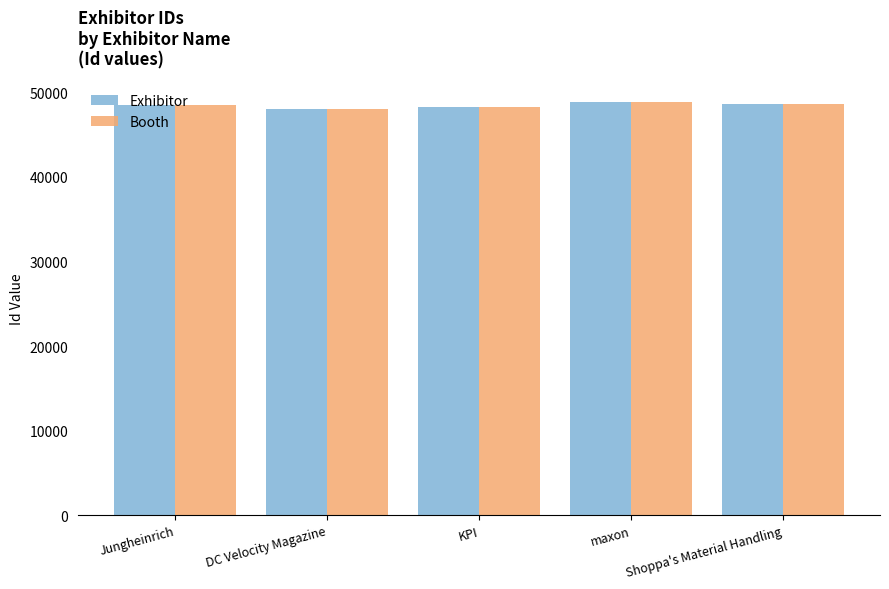

What is the approximate value of Booth at maxon?

48861